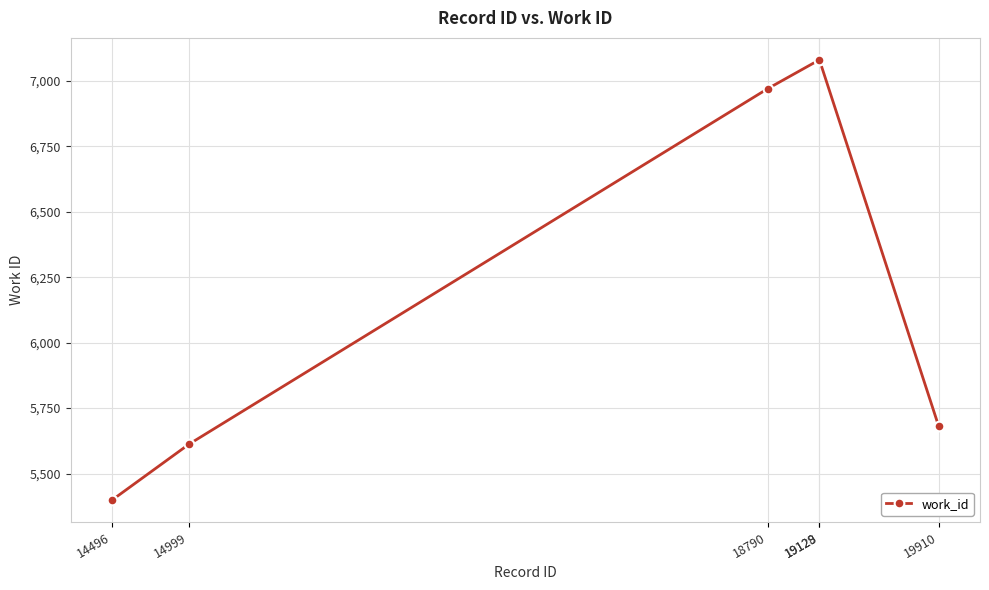

What is the smallest value displayed?

5399